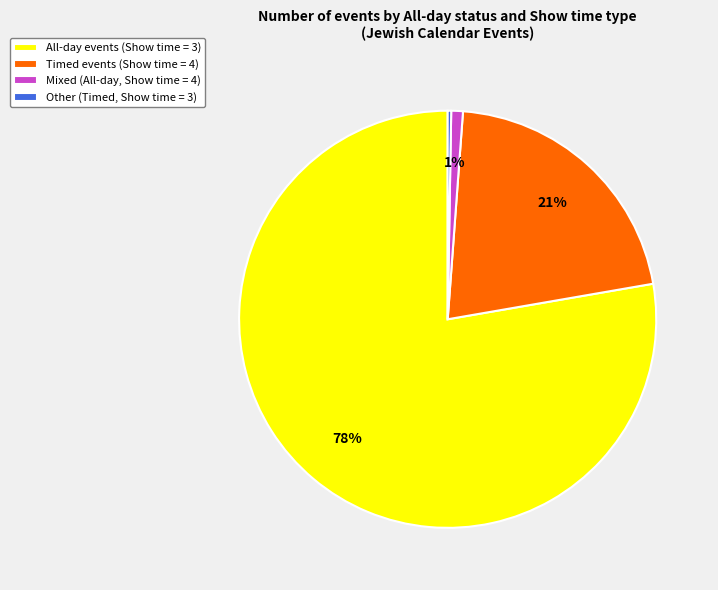

To the nearest percent, what portion does Timed events (Show time = 4) represent?

21%